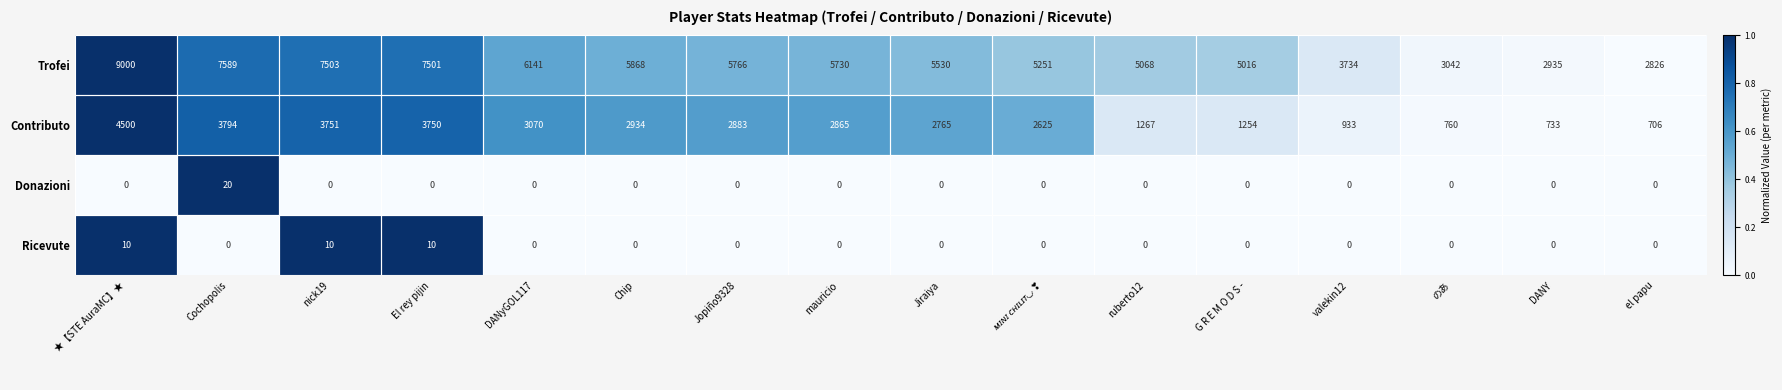

Which series has the largest range (max minus min)?

Trofei